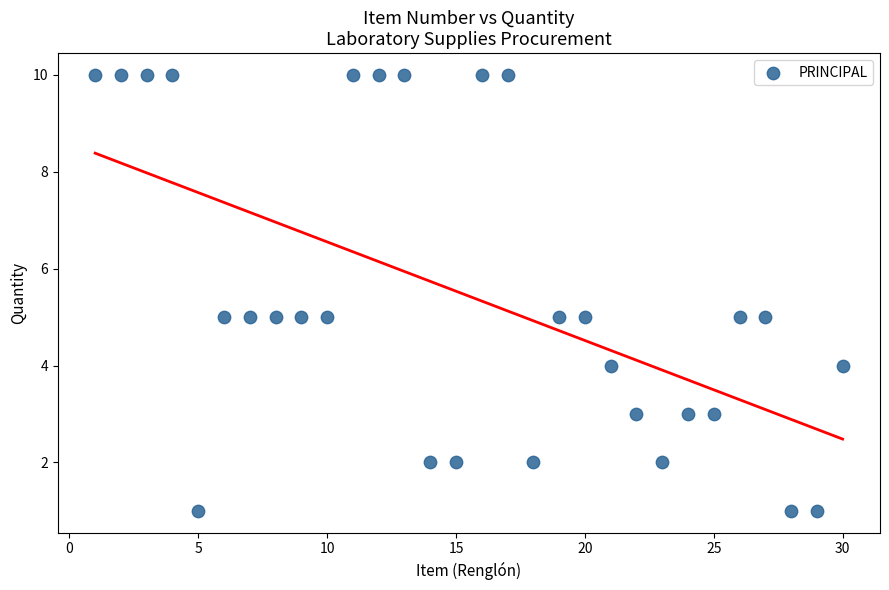

What is the range of Y values (max minus min)?

9